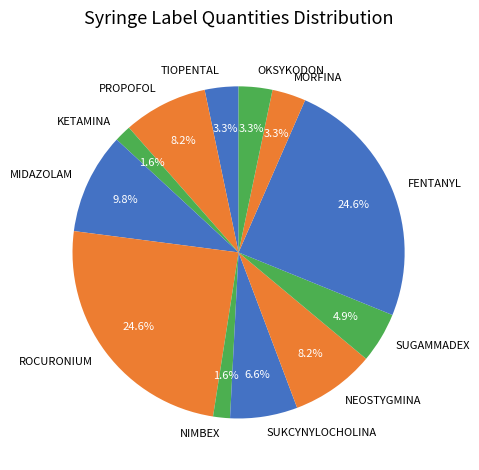

Combined, what portion of the pie is KETAMINA and SUKCYNYLOCHOLINA?

8.2%